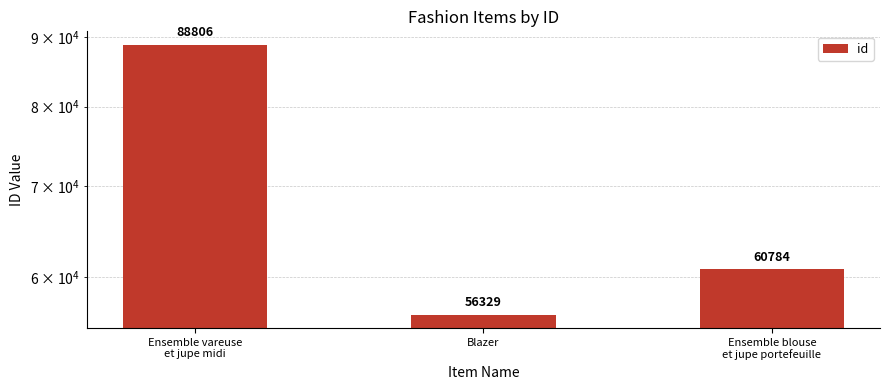

Which category has the lowest value across all series?

Blazer